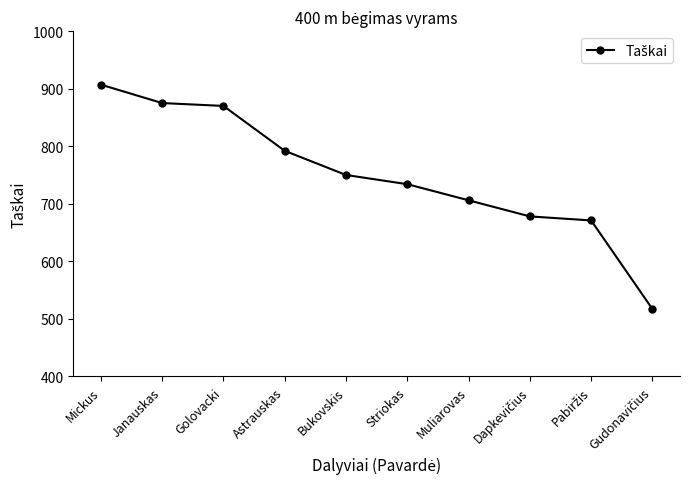

Which category has the highest value across all series?

Mickus